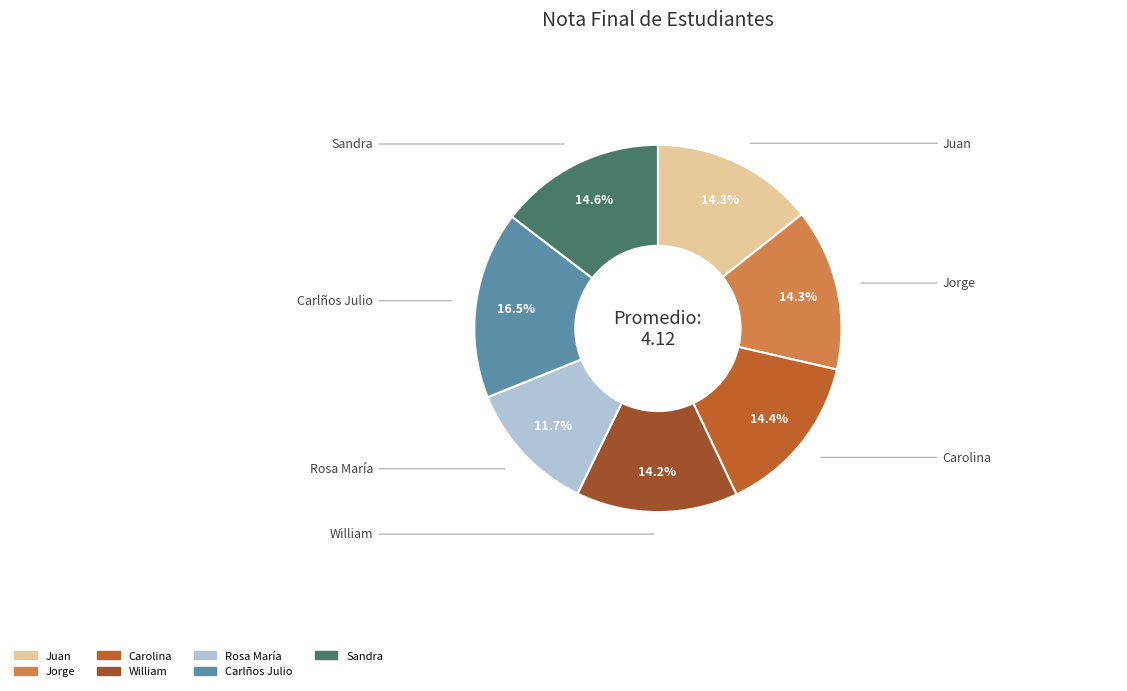

Approximately how many times larger is the value at Carolina compared to Carlños Julio?

0.9